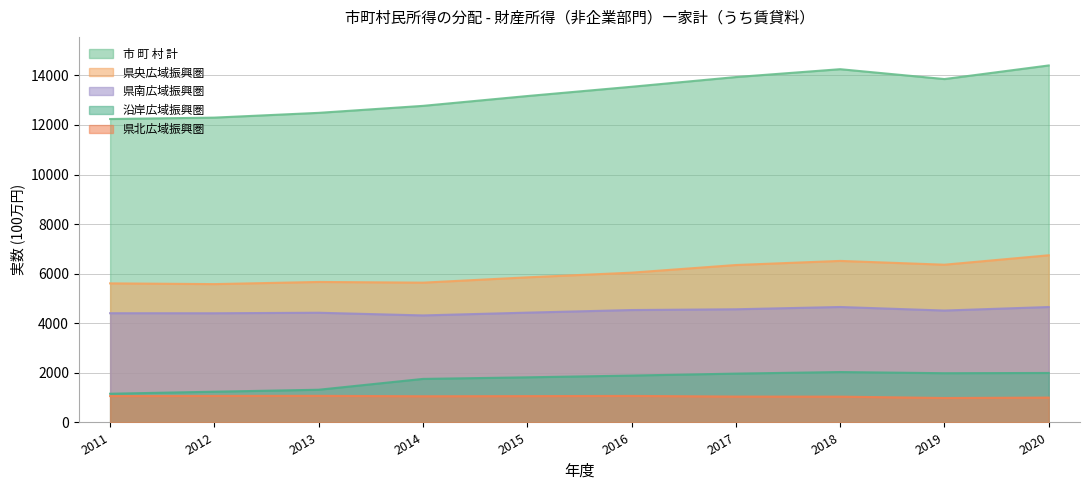

What is the maximum value shown in the chart?

14401